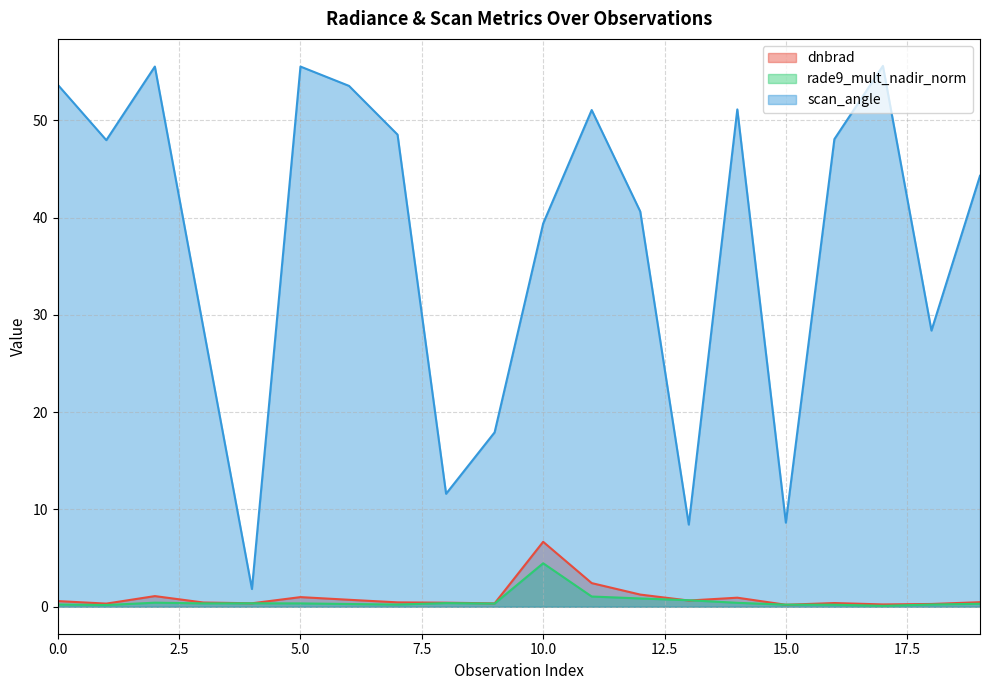

Rank the categories by rade9_mult_nadir_norm value from highest to lowest.

10, 11, 12, 13, 2, 14, 8, 4, 3, 5, 9, 19, 6, 0, 7, 18, 15, 16, 1, 17